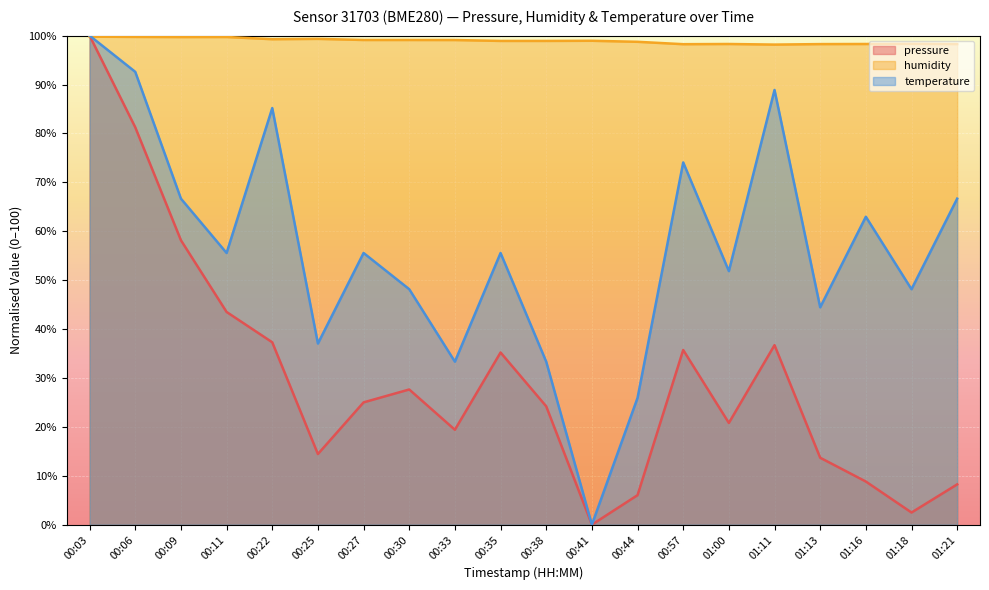

What is the label of the 7th point from the left?

00:27